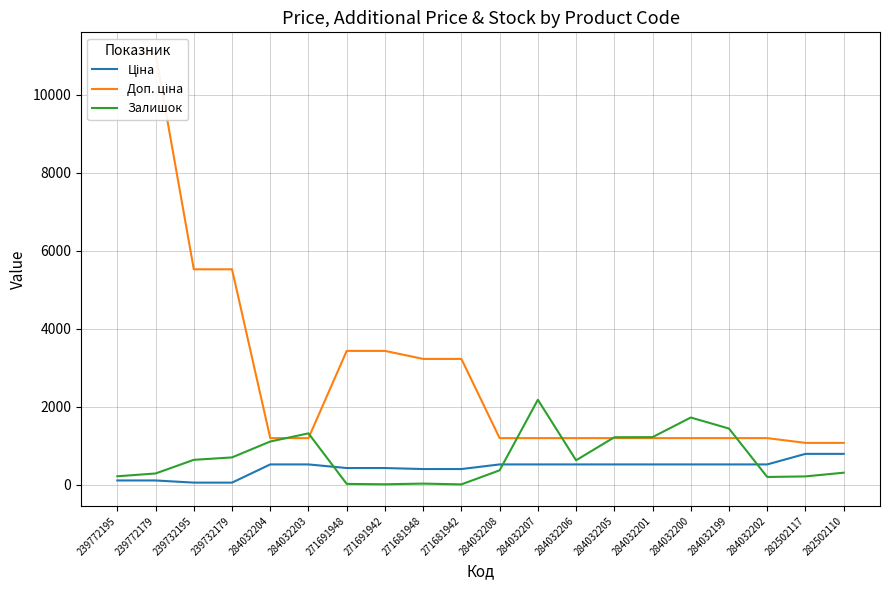

Is the value of Доп. ціна at 282502110 greater than the value of Ціна at 284032208?

Yes